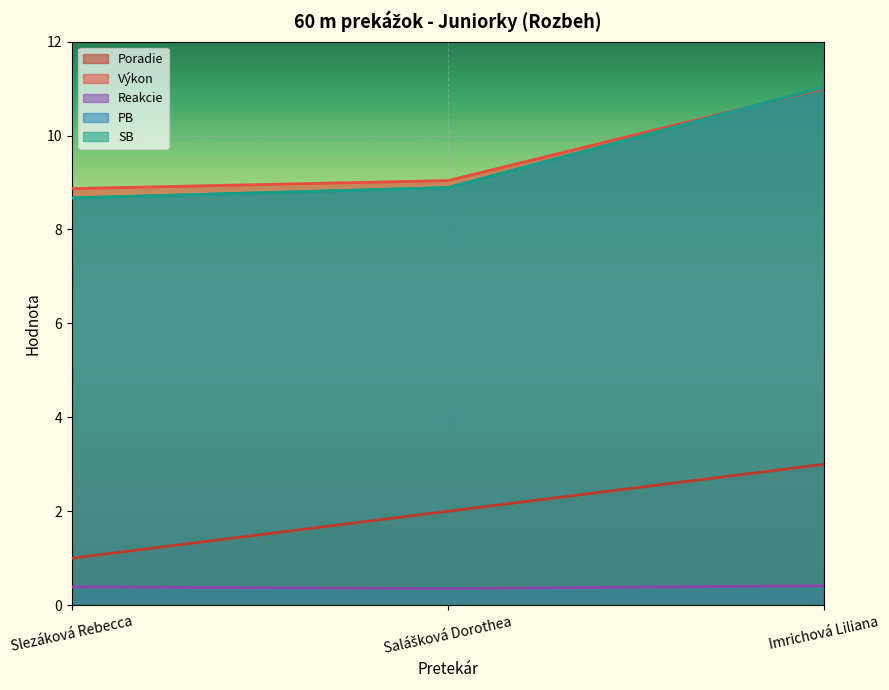

How many categories are shown in the chart?

3